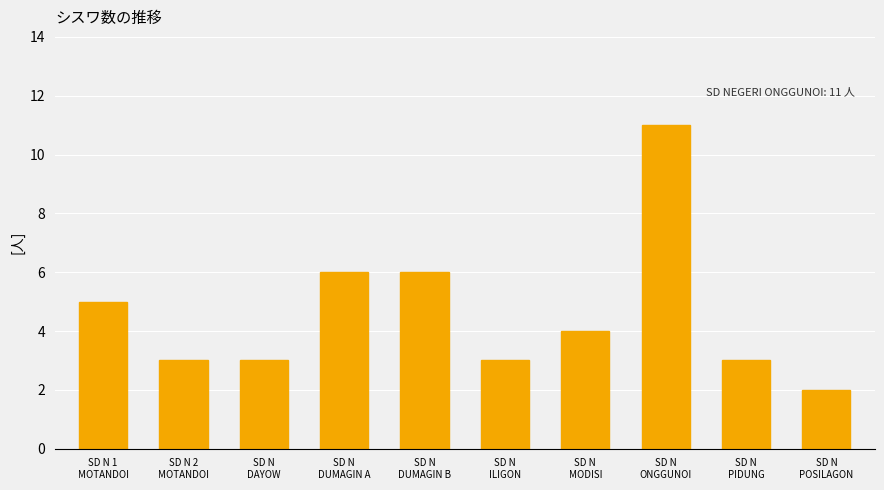

The value at SD N
PIDUNG is 5. True or false?

False